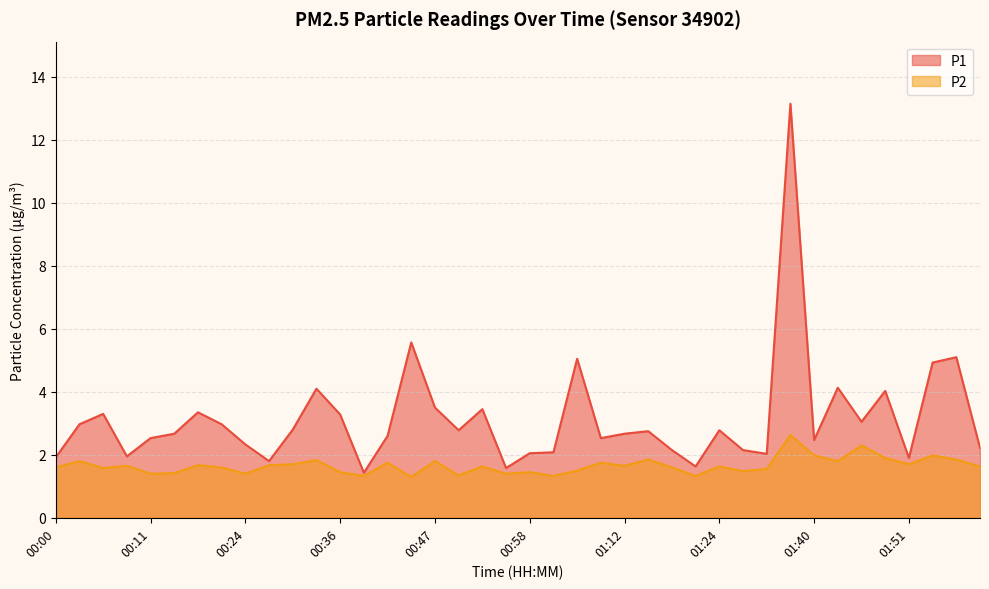

What is the sum of all P2 values?

66.2